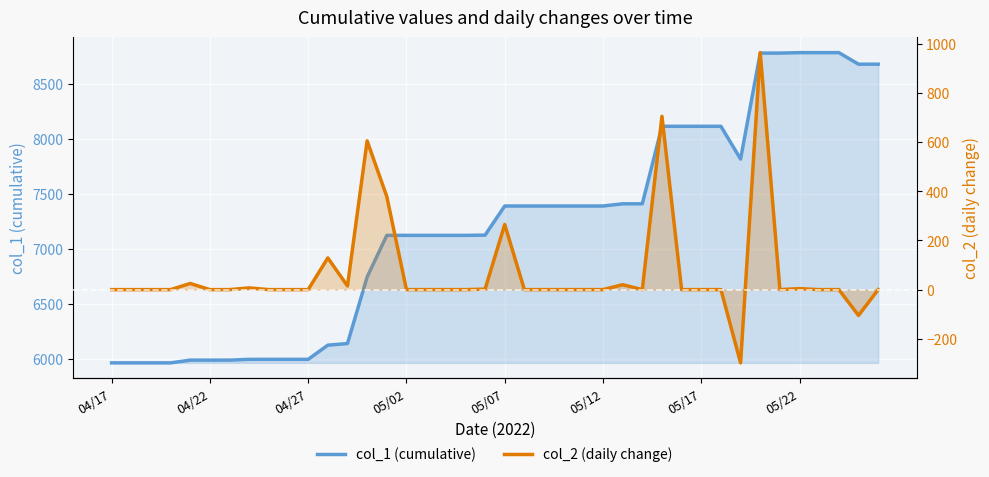

At 11, list the series in order from largest to smallest.

col_1 (cumulative), col_2 (daily change)